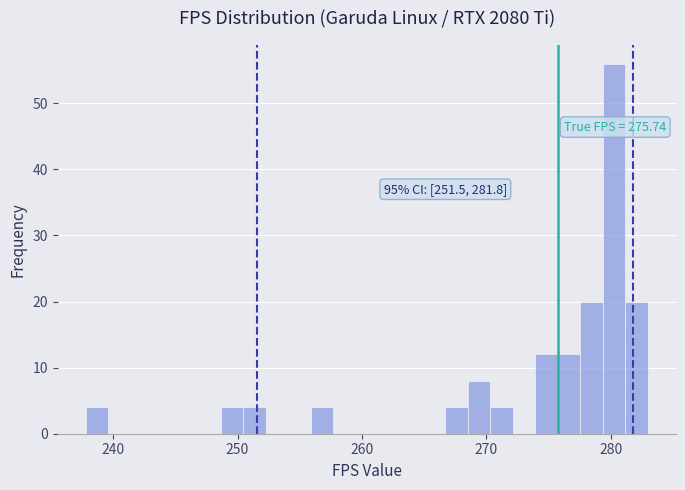

Around what value on the x-axis is the tallest bar? Give the approximate position of its centre, as read against the axis.

280